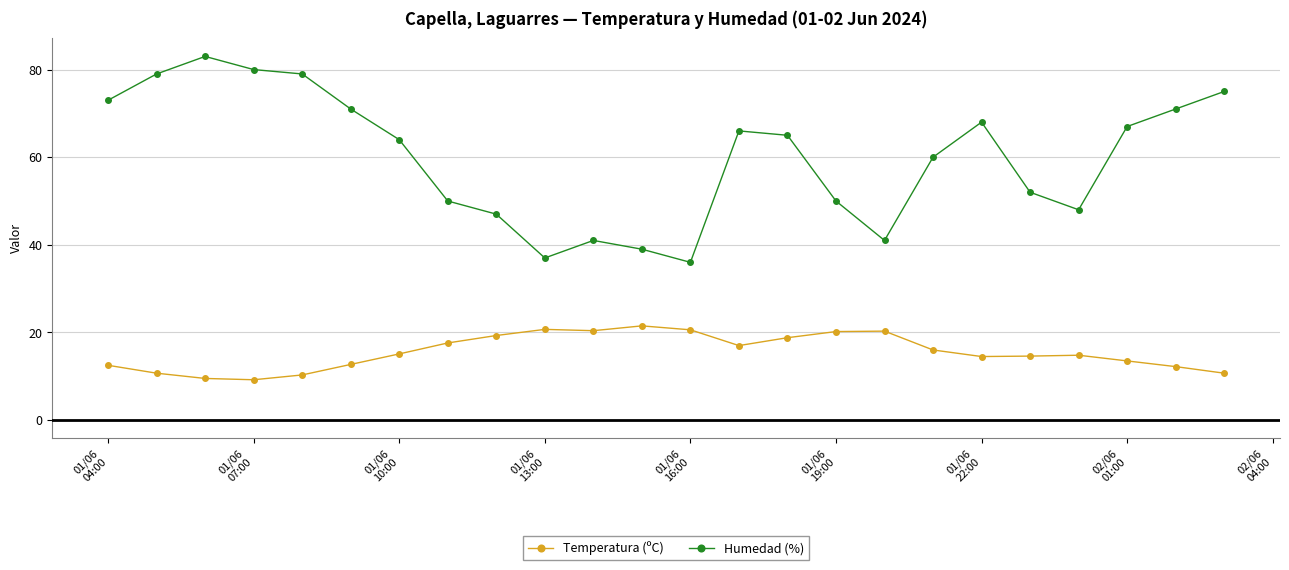

True or false: Temperatura (ºC) has more than 1 interior local peaks.

True